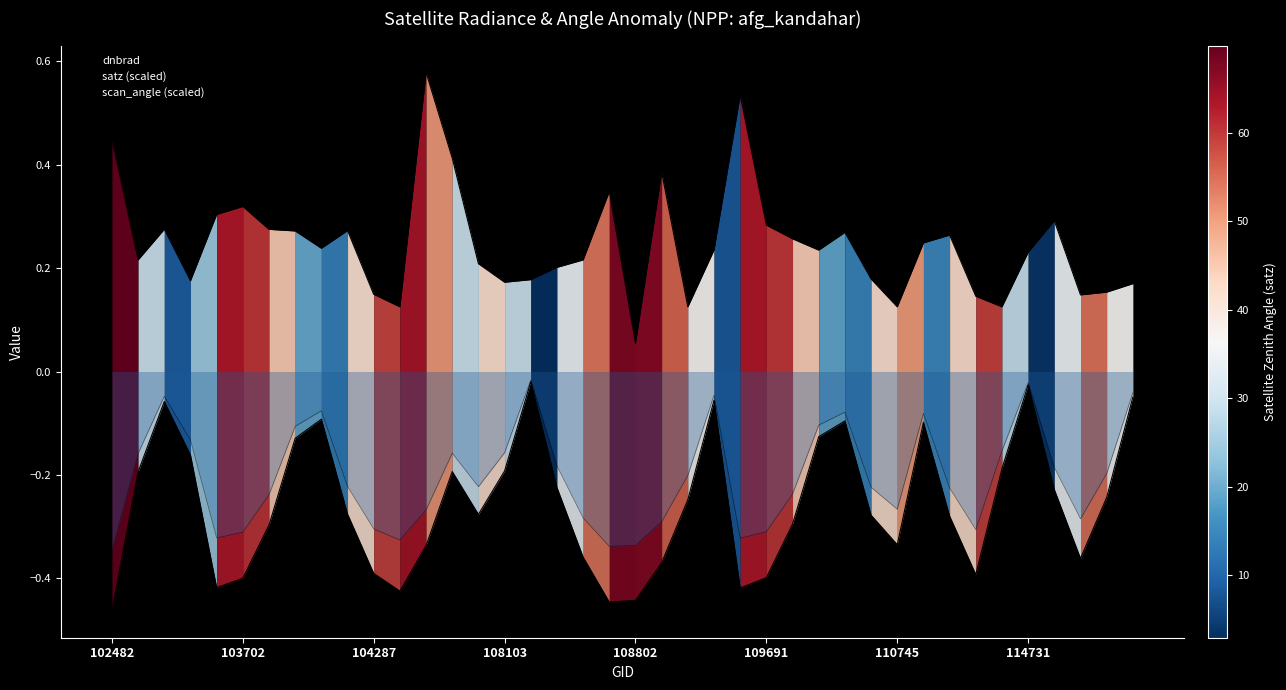

In dnbrad, how many points are higher than both neighbors (excluding endpoints)?

10